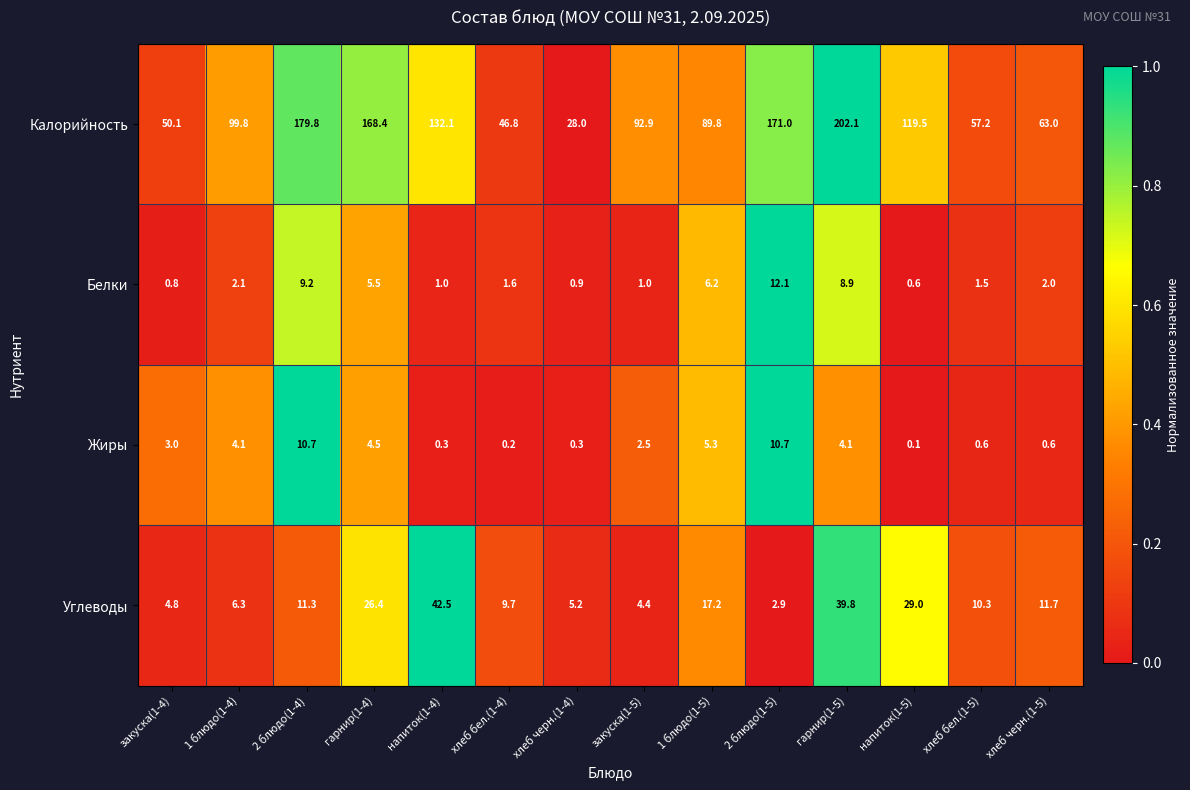

True or false: Белки has a value of 1.4 at закуска(1-4).

False